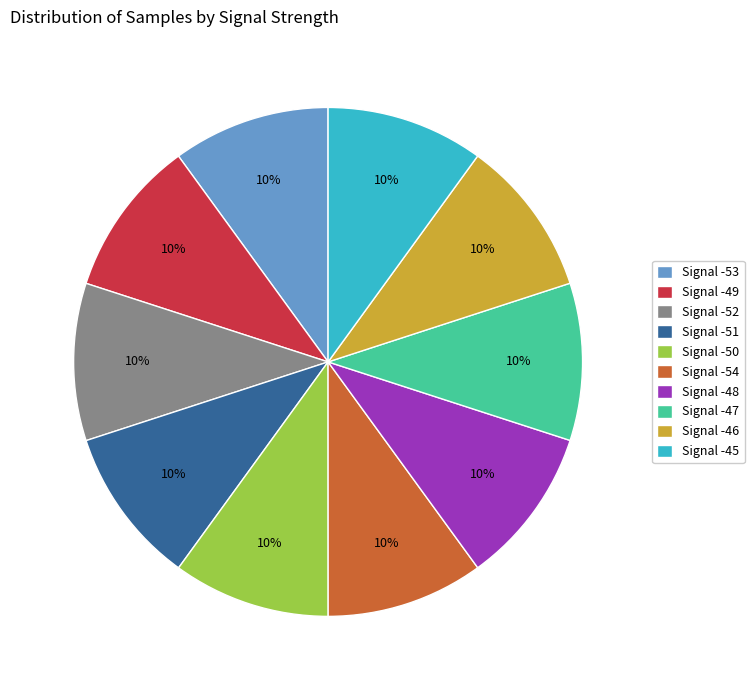

To the nearest percent, what is the average slice percentage?

10%